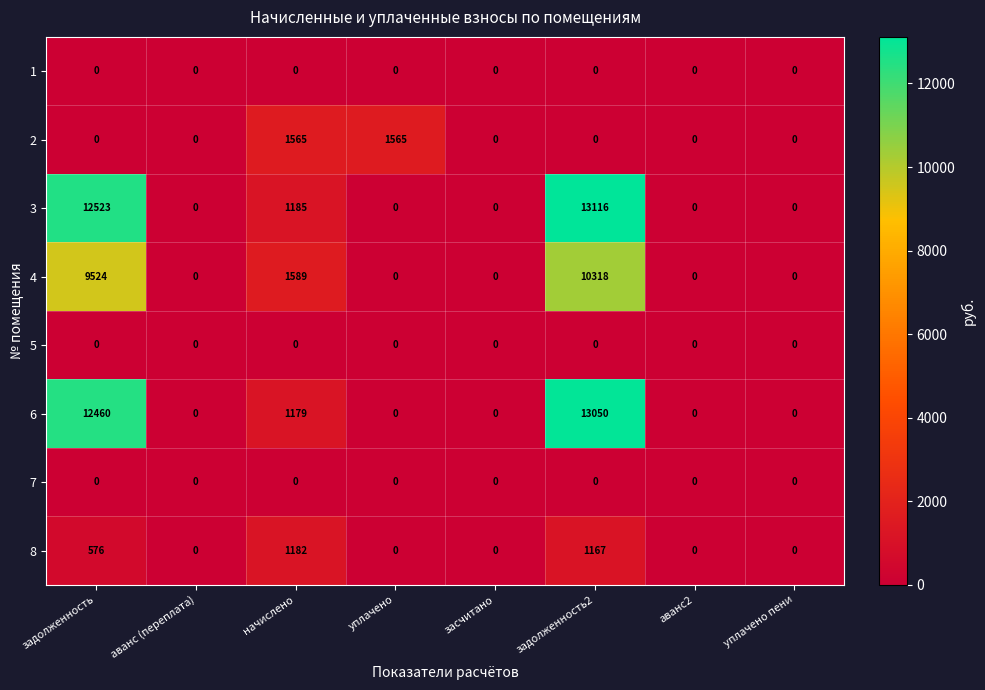

Which series changed the most between засчитано and задолженность2?

3